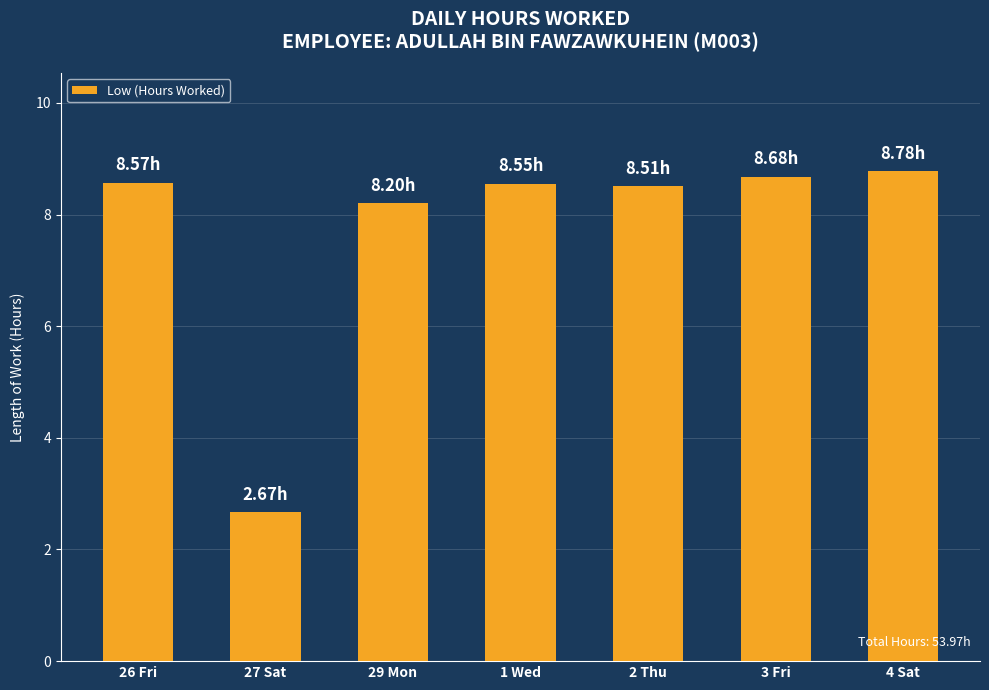

What is the average value?

7.7